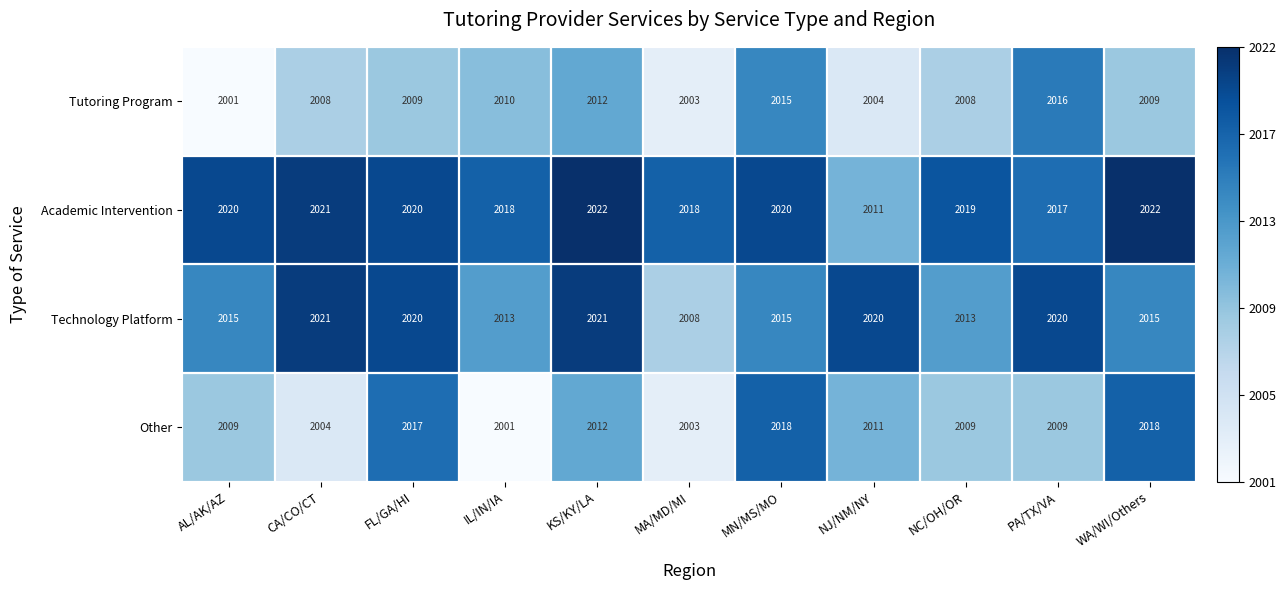

Count the number of data series in this chart.

4